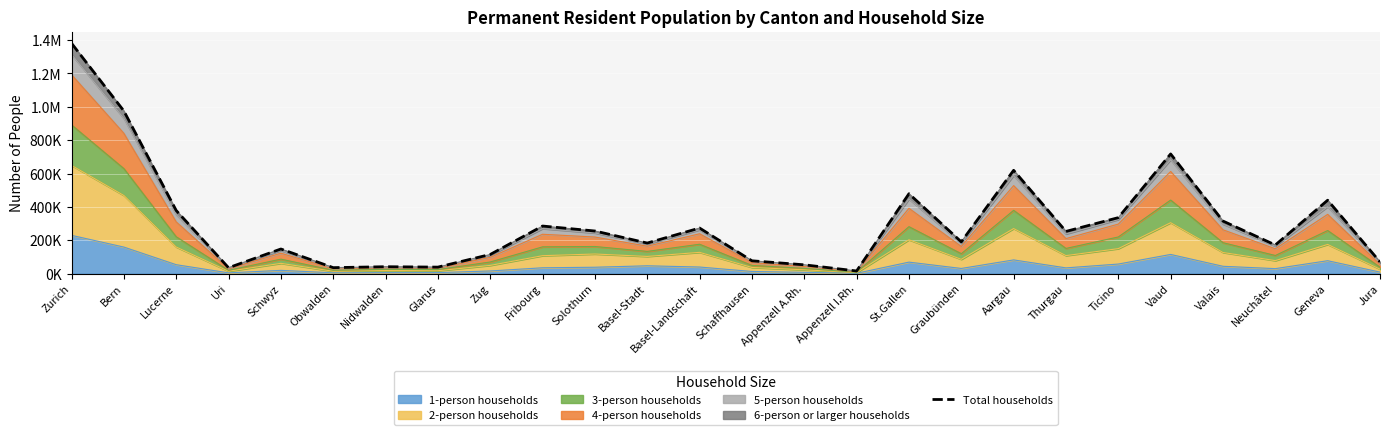

Which has a higher value, Glarus or Zurich?

Zurich